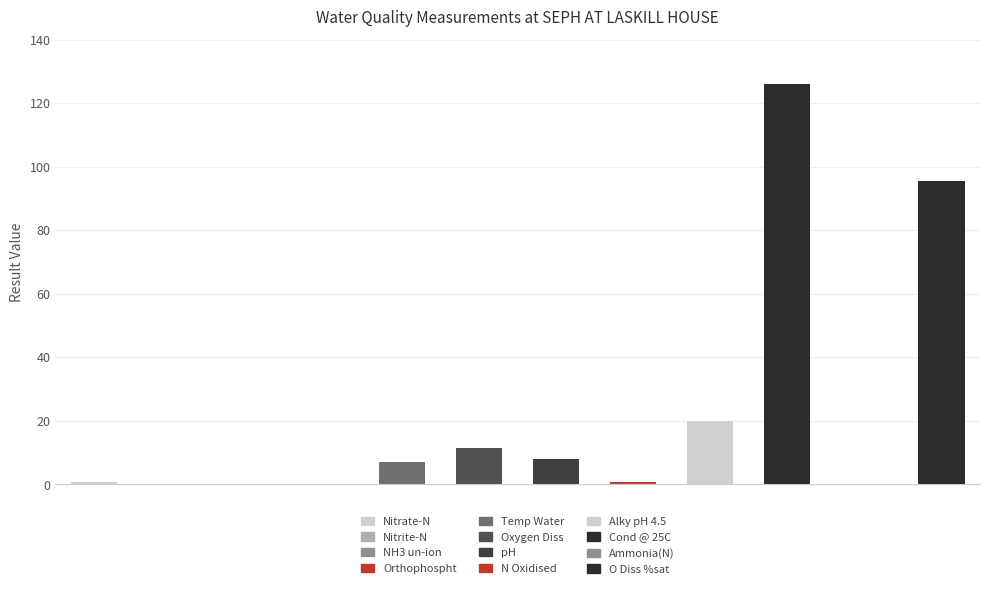

Which label corresponds to the smallest value in the chart?

NH3 un-ion